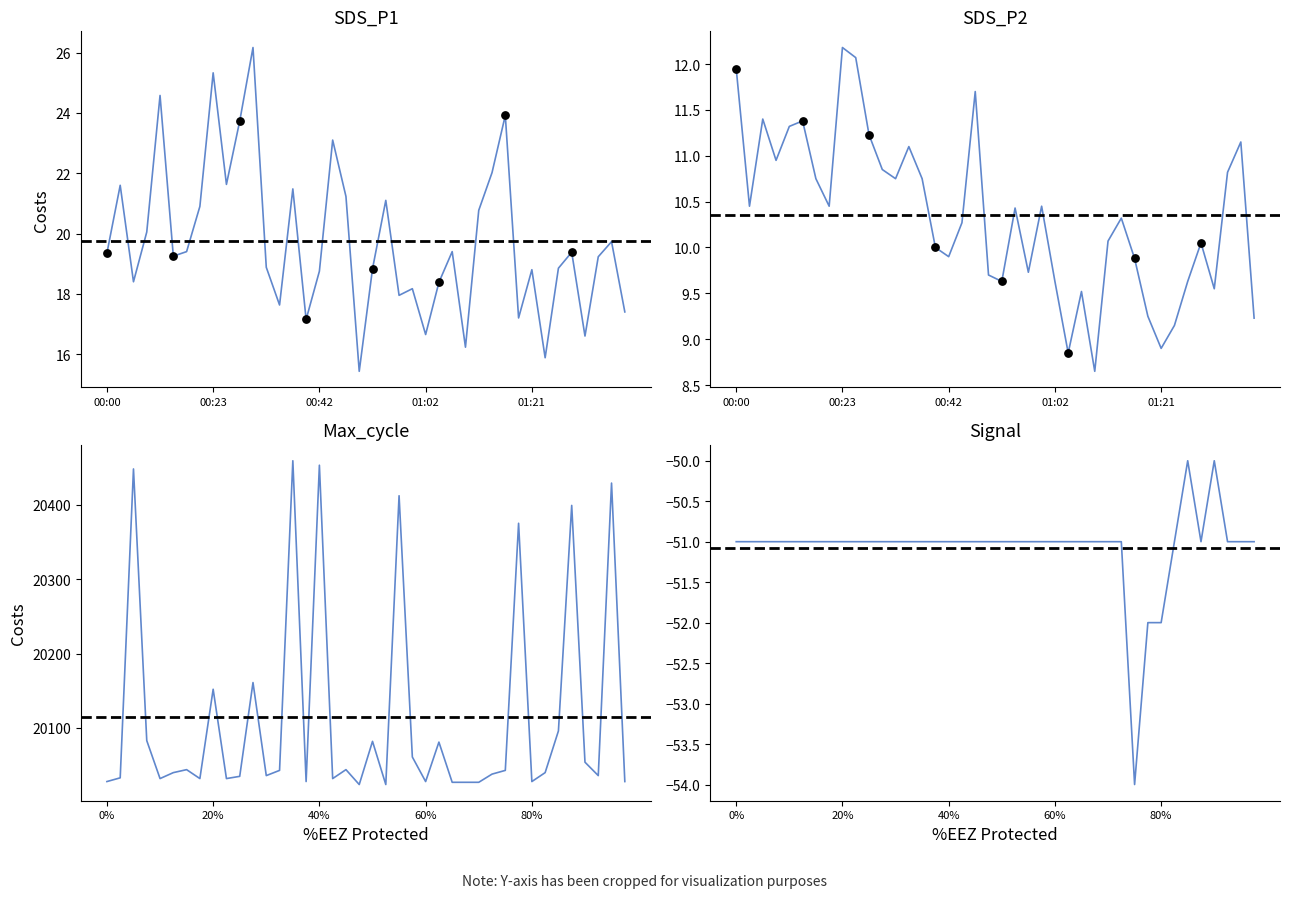

Is the value of SDS_P1 at 16 greater than the value of Signal at 37?

Yes